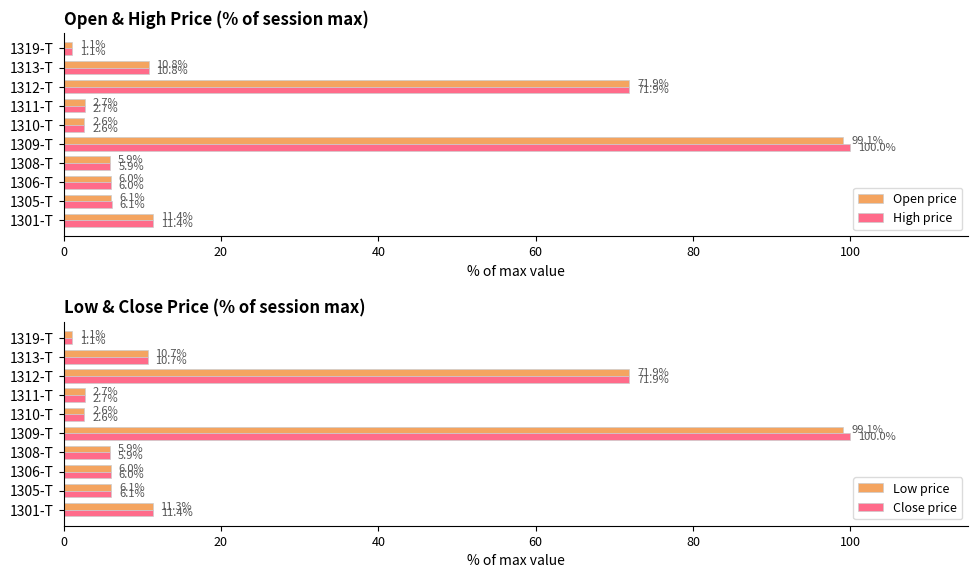

List the labels in order of High price value, largest first.

1309-T, 1312-T, 1301-T, 1313-T, 1305-T, 1306-T, 1308-T, 1311-T, 1310-T, 1319-T